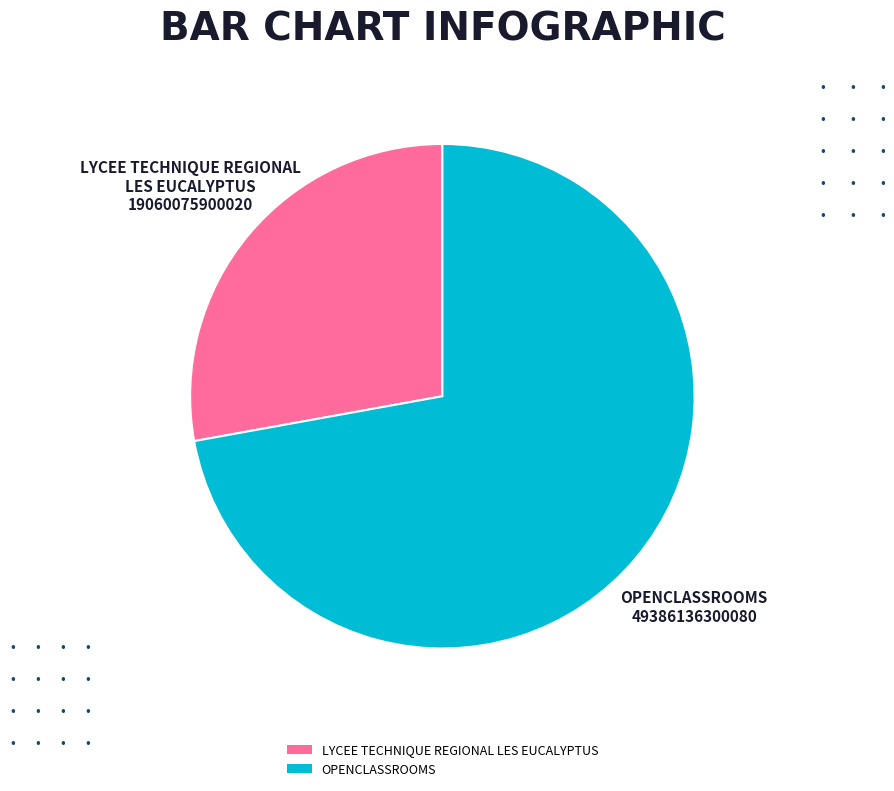

Is it true that LYCEE TECHNIQUE REGIONAL LES EUCALYPTUS is 28% of the pie?

True